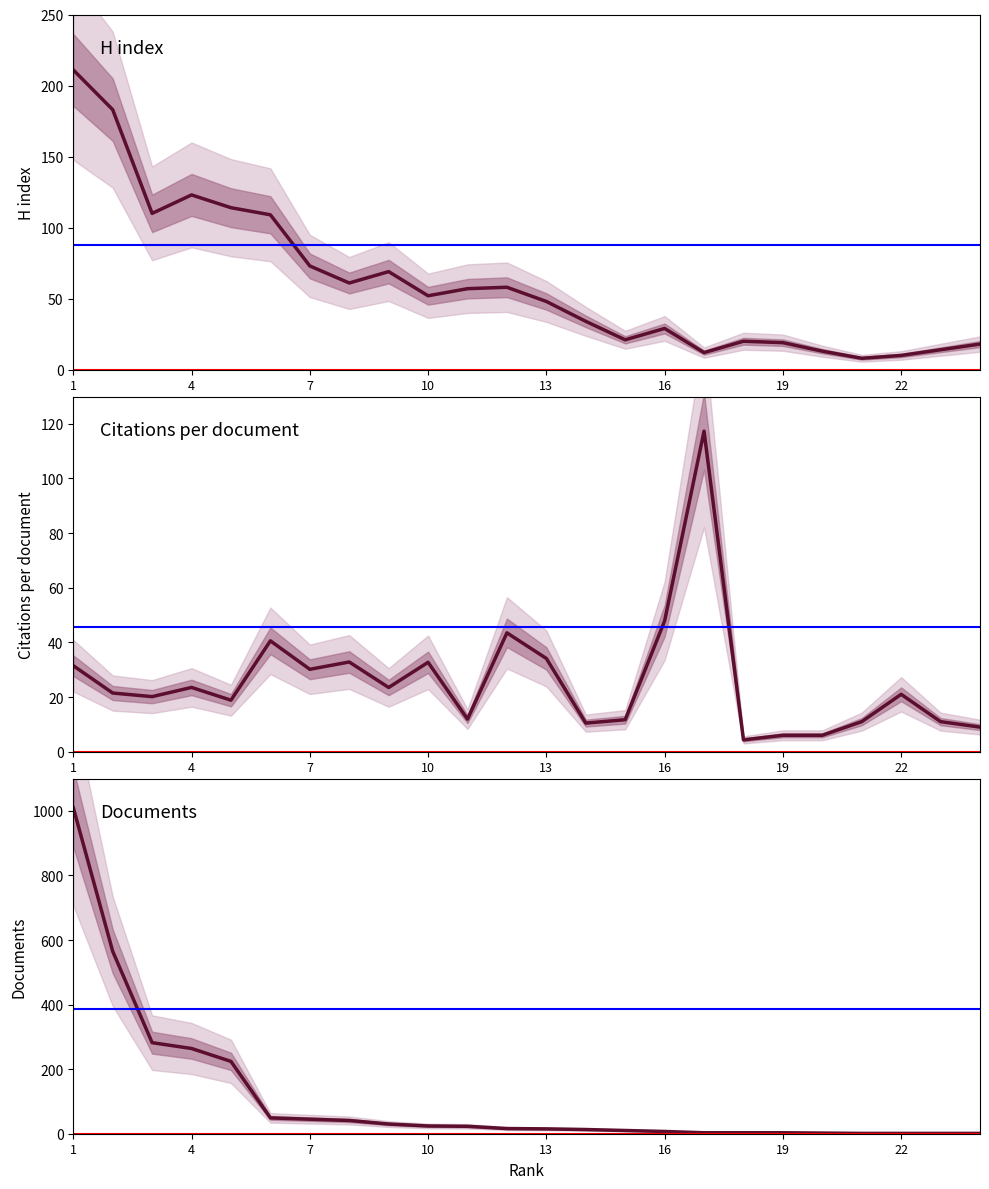

What is the sum of the Citations per document values at 10 and 1?

64.2